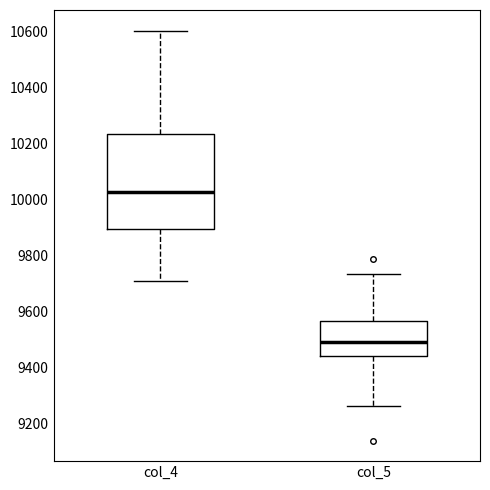

Where is the upper edge of the box for col_4 on the y-axis? The values are not printed on the chart, so give them approximately, as read against the axis.

10240